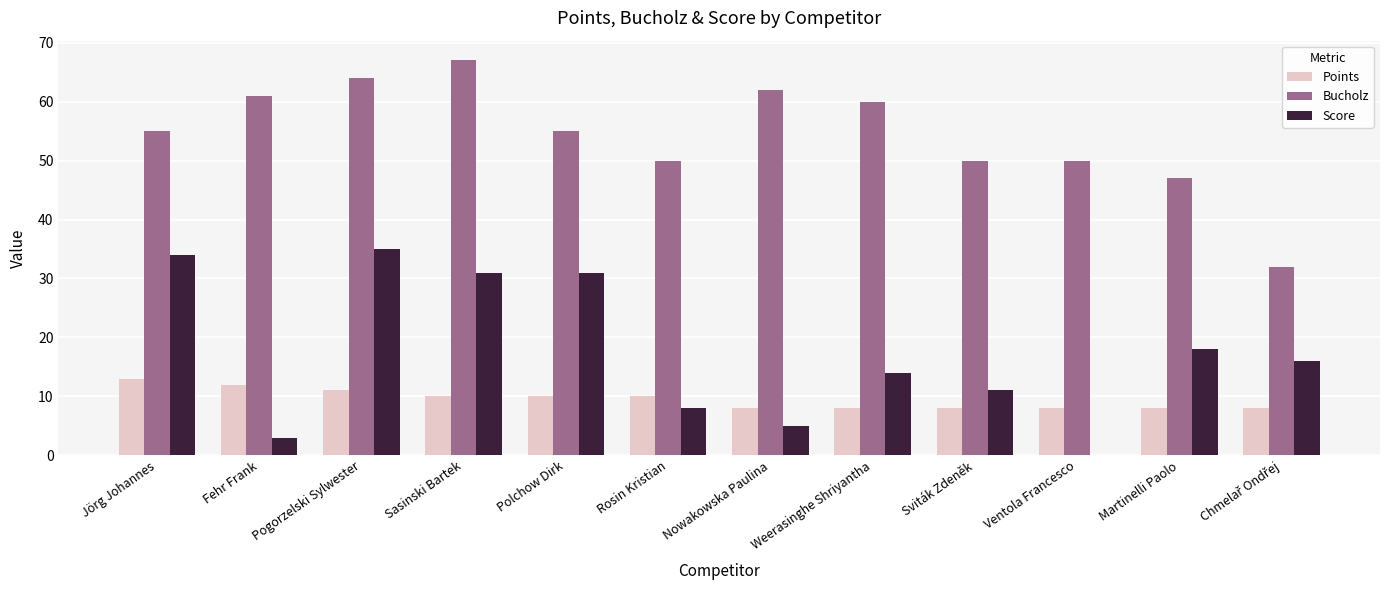

At which label does Score first exceed 16?

Jörg Johannes